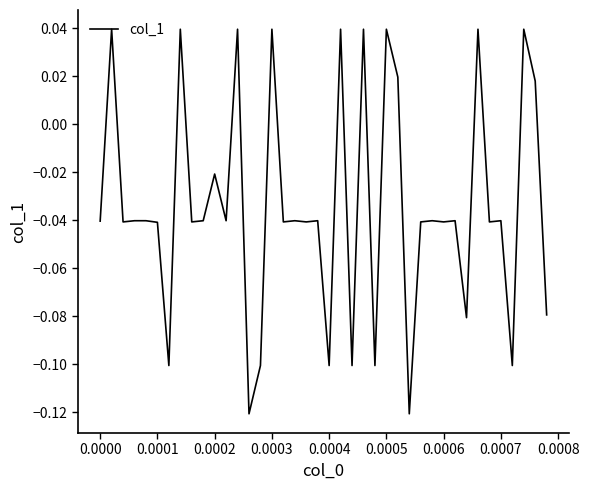

How many negative values are there?

29